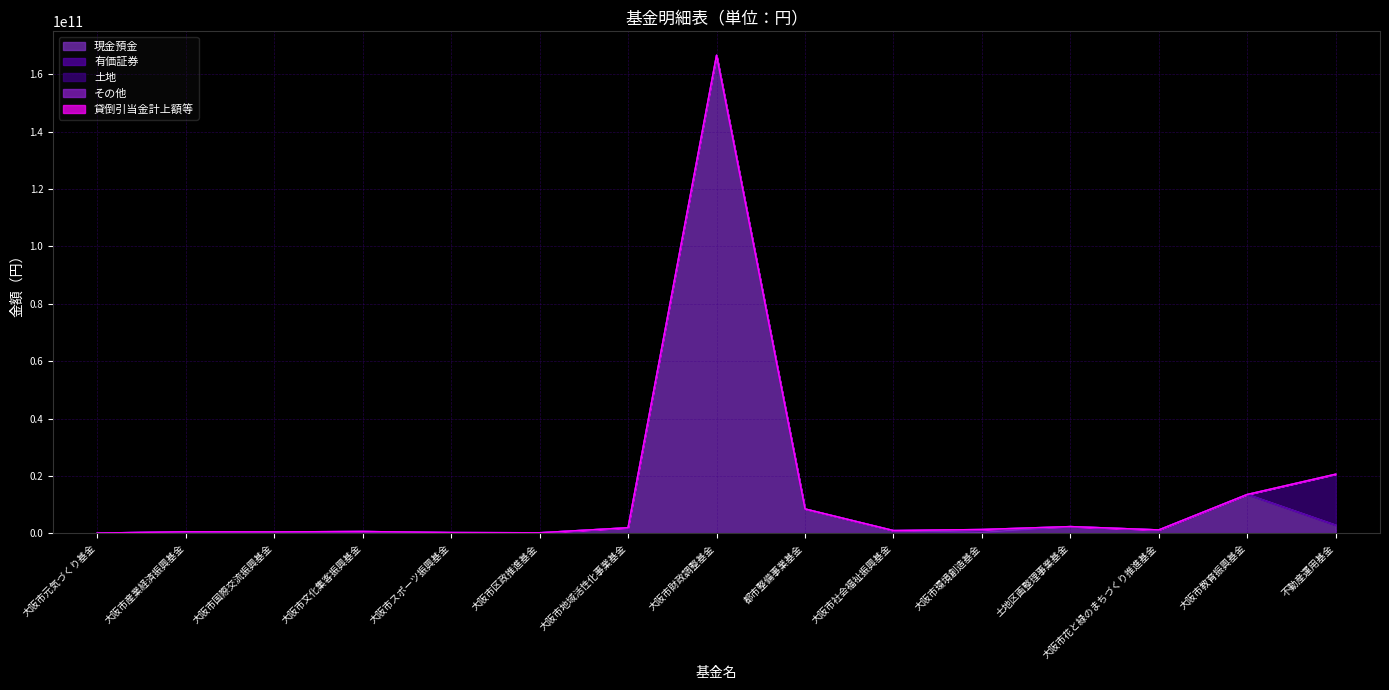

How many series are shown in this chart?

5